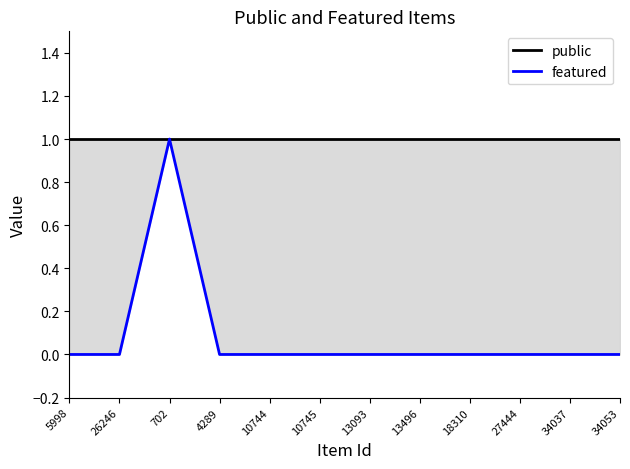

Which has a higher value, 26246 or 13093?

26246